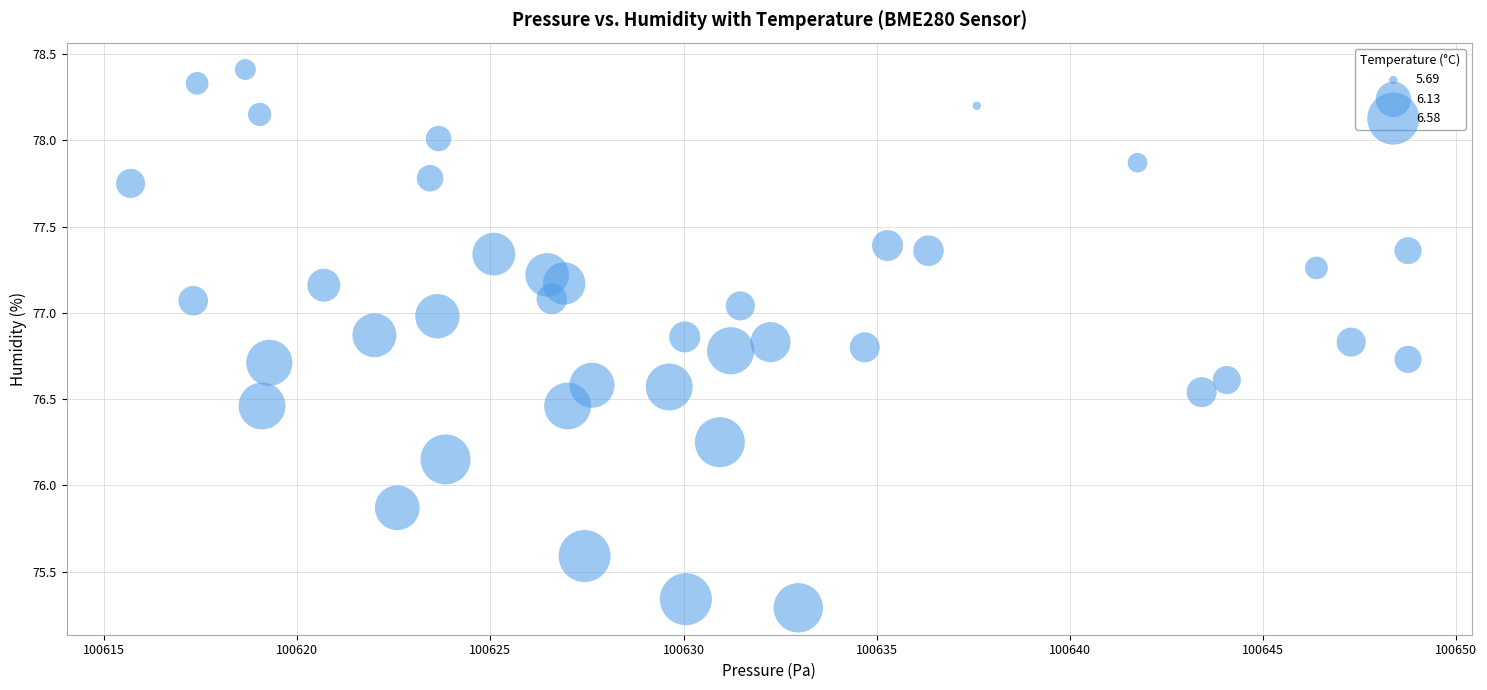

What is the range of X values (max minus min)?

33.1